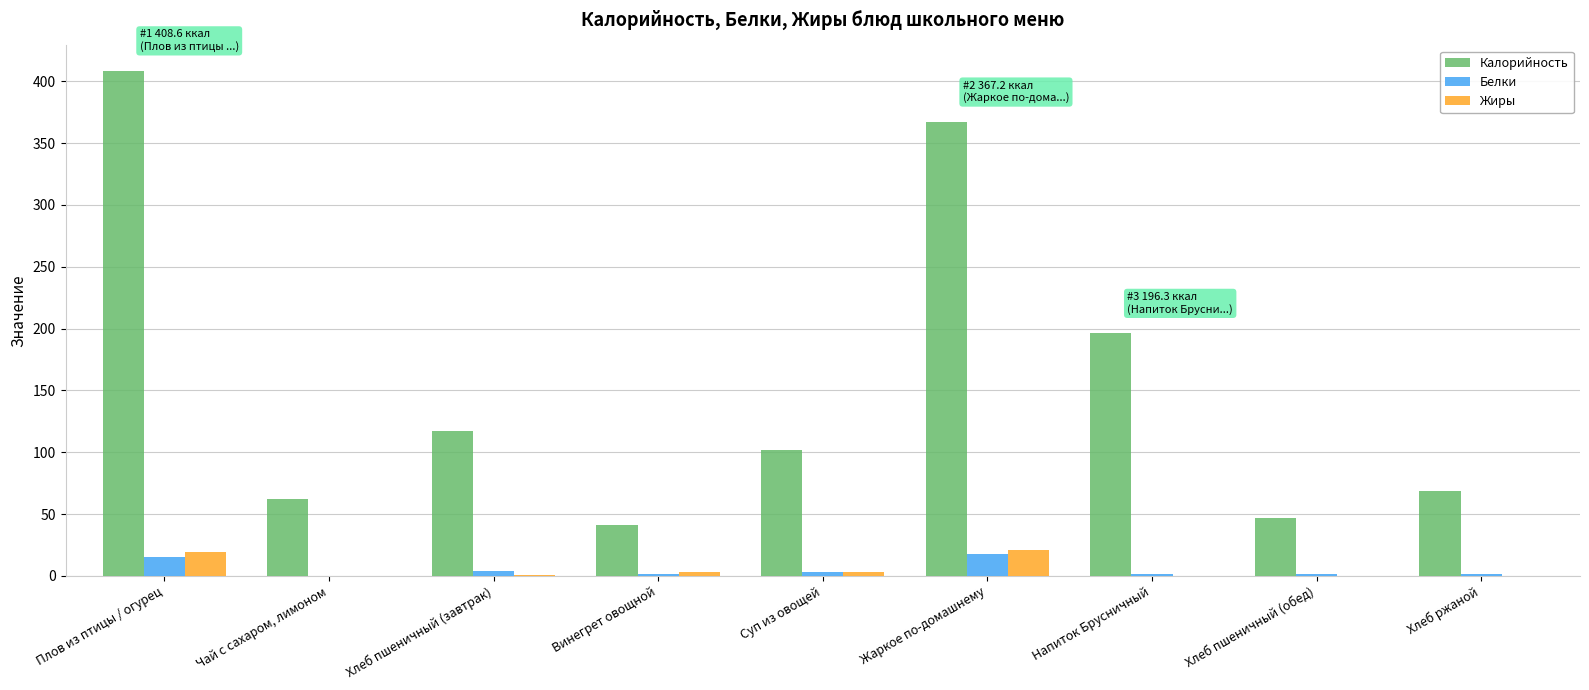

Which category has the highest value across all series?

Плов из птицы / огурец